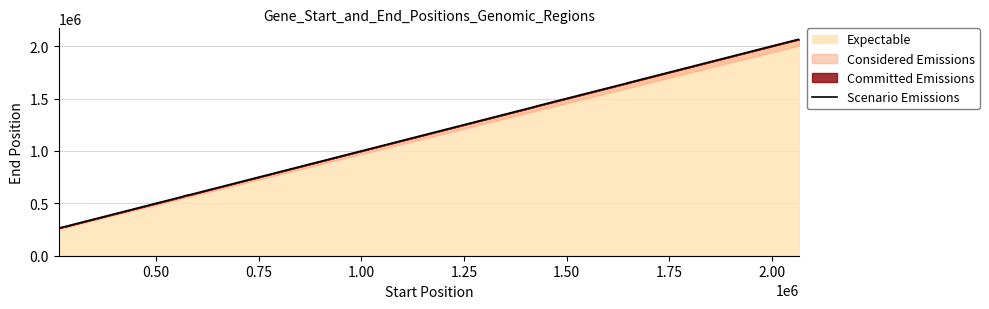

True or false: the data shows 1791001 at 20.

False